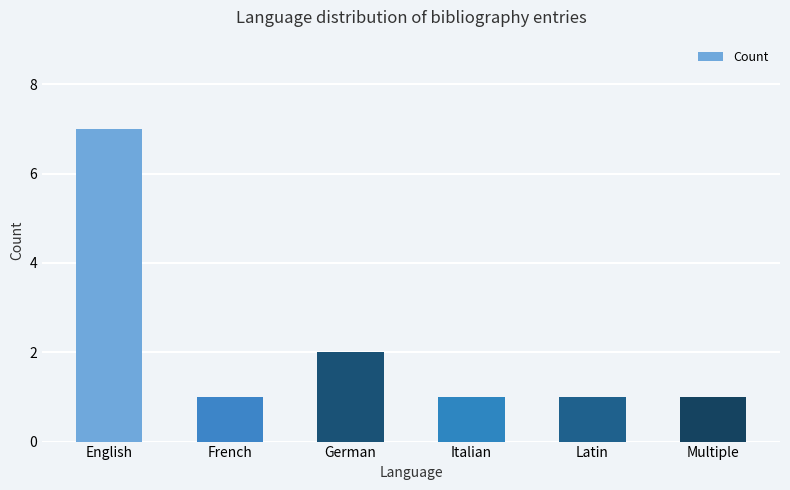

Between English and Latin, which is larger?

English